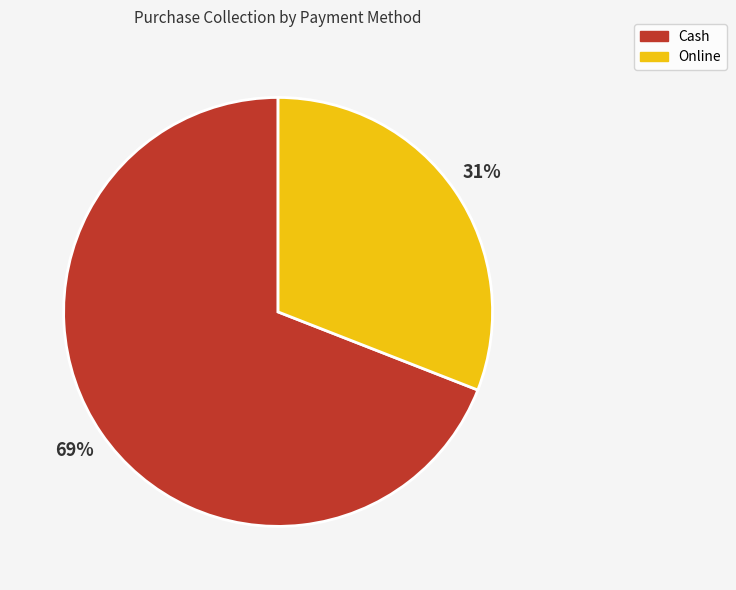

Is the sum of Cash and Online greater than half?

Yes